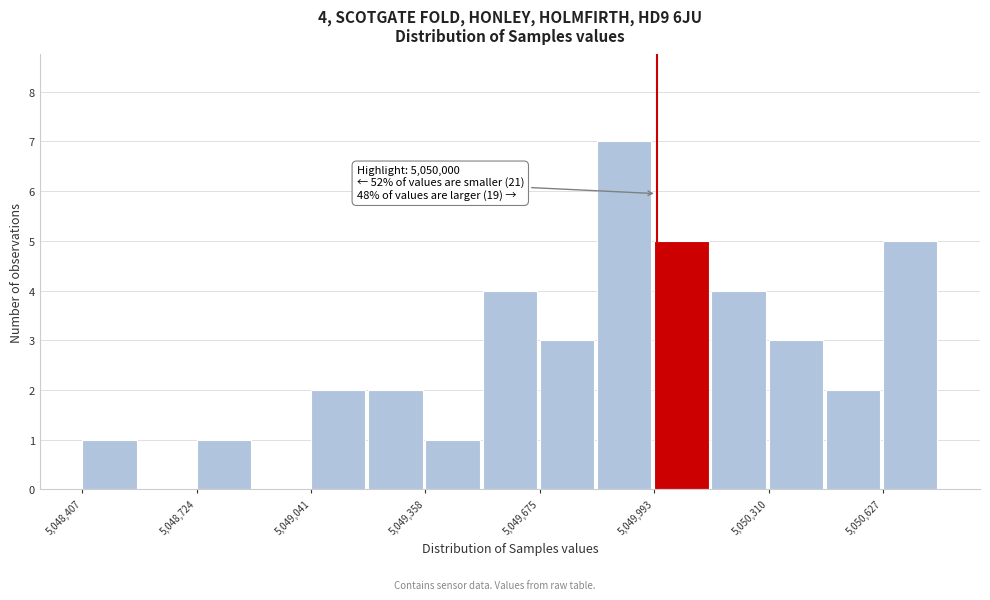

Around what value on the x-axis is the tallest bar? Give the approximate position of its centre, as read against the axis.

5049900